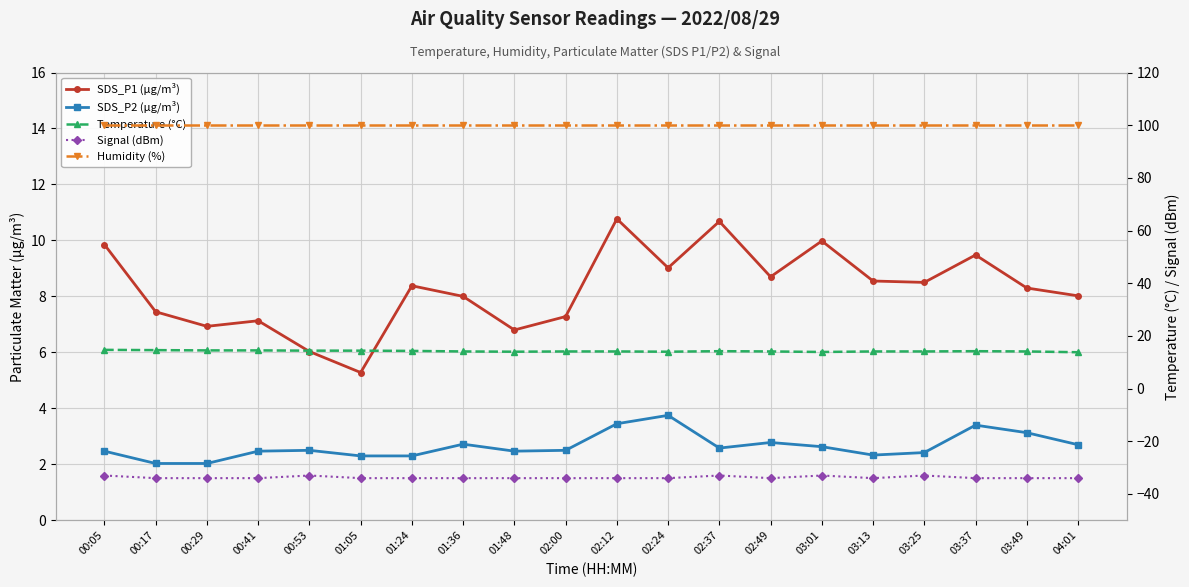

Which series changed the most between 00:29 and 02:00?

SDS_P2 (µg/m³)